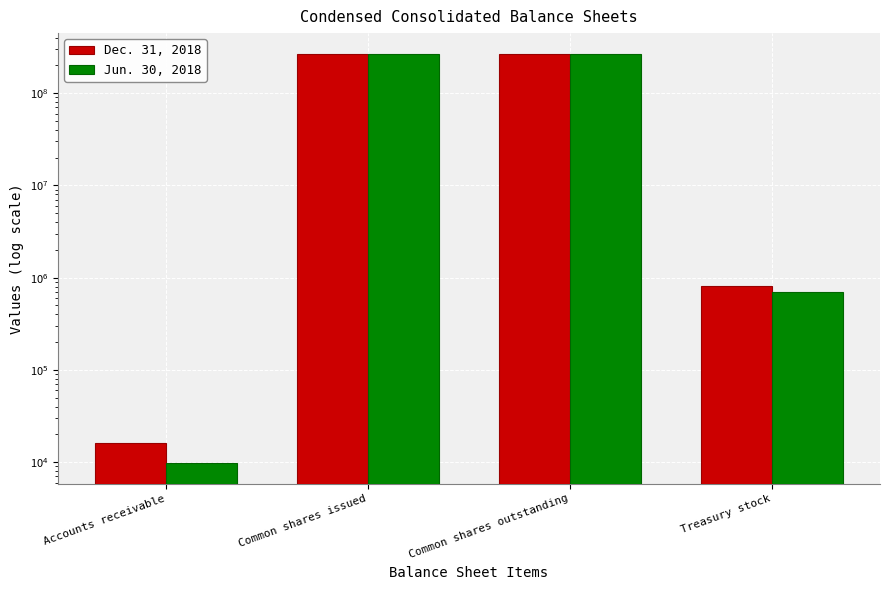

Which category has the lowest value in the Dec. 31, 2018 series?

Accounts receivable